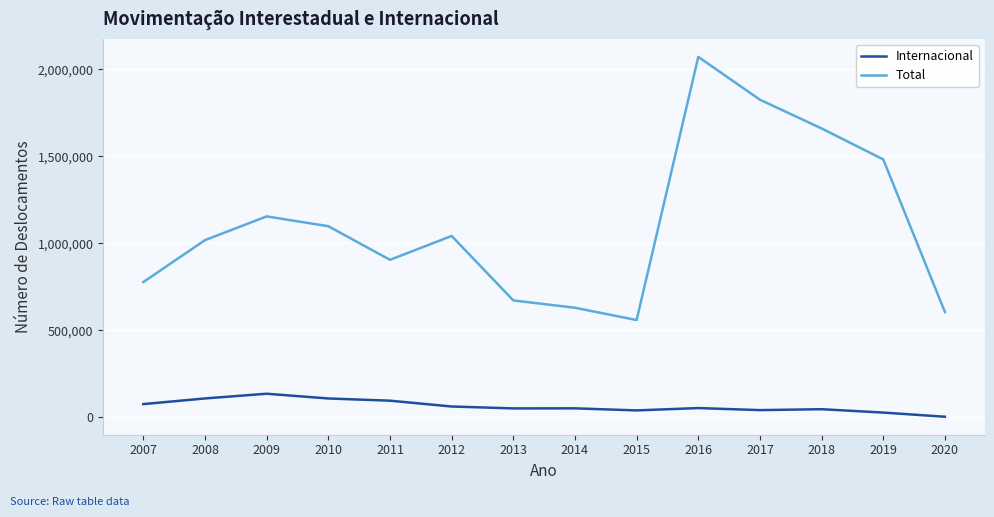

In Internacional, how many points are higher than both neighbors (excluding endpoints)?

4